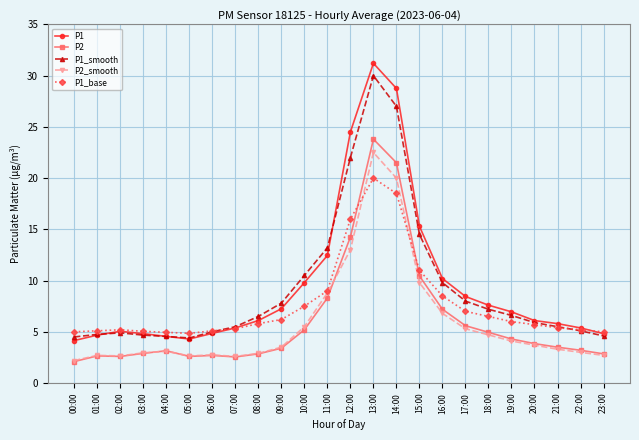

At how many categories does at least one series exceed 9?

7